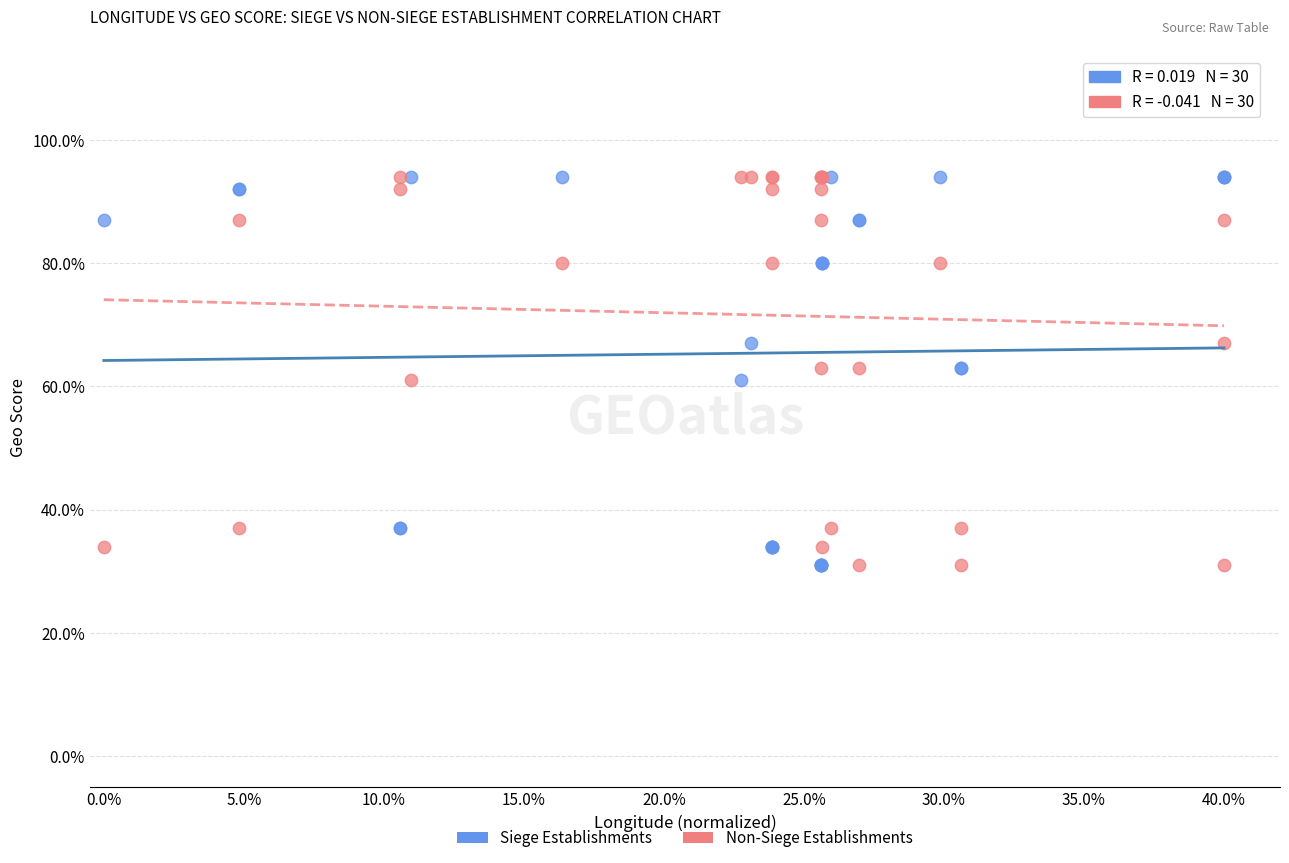

What are all the series names shown in the legend?

Siege Establishments, Non-Siege Establishments